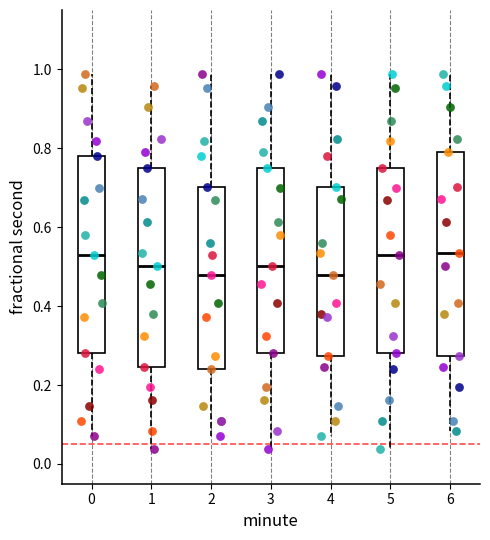

Reading left to right, read every box against the y-axis: the position of its median line, the range the box covers, and the ends of its whiskers. The values are not printed on the chart, so give them approximately, as read against the axis.

0: median 0.52, box 0.28 to 0.78, whiskers 0.08 to 0.98
1: median 0.50, box 0.24 to 0.76, whiskers 0.04 to 0.96
2: median 0.48, box 0.24 to 0.70, whiskers 0.08 to 0.98
3: median 0.50, box 0.28 to 0.76, whiskers 0.04 to 0.98
4: median 0.48, box 0.28 to 0.70, whiskers 0.08 to 0.98
5: median 0.52, box 0.28 to 0.76, whiskers 0.04 to 0.98
6: median 0.54, box 0.28 to 0.78, whiskers 0.08 to 0.98